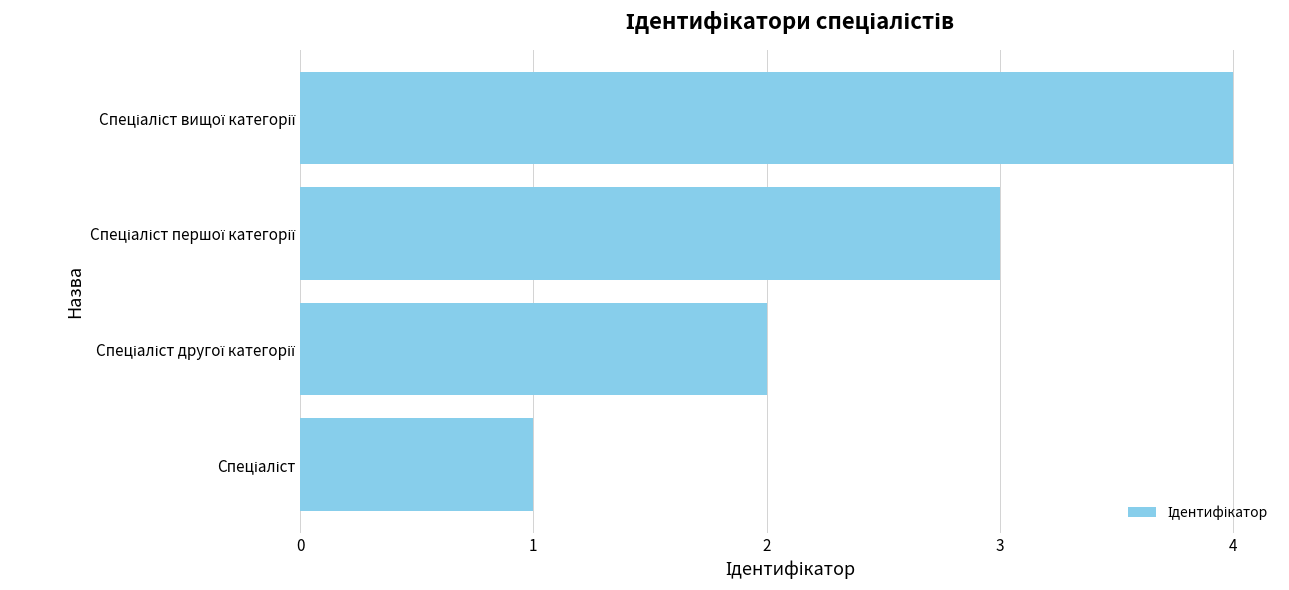

How many data points are less than 3?

2